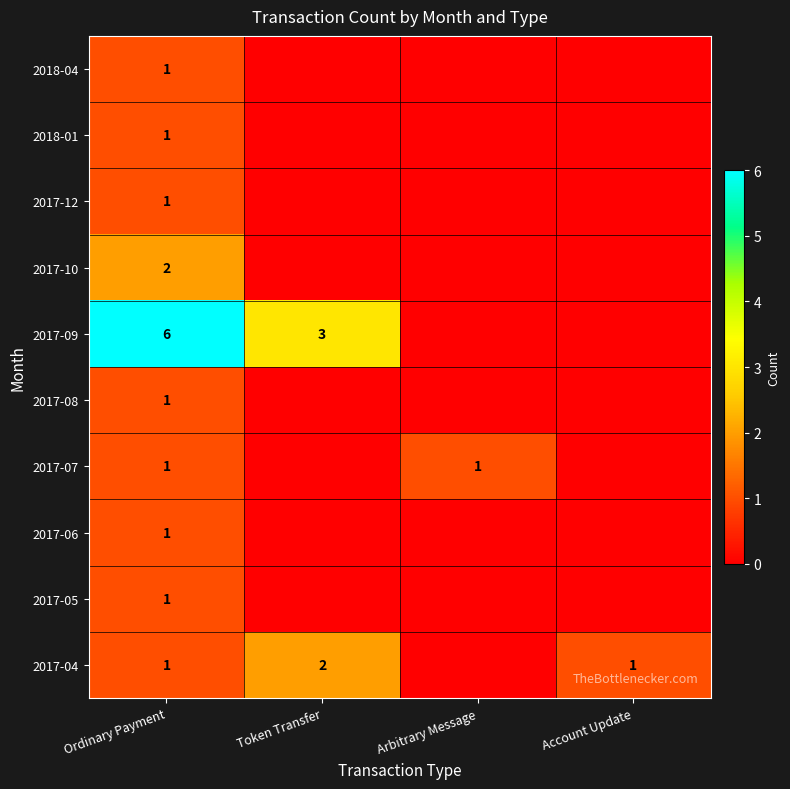

The 2017-06 series shows 2 at Ordinary Payment. True or false?

False